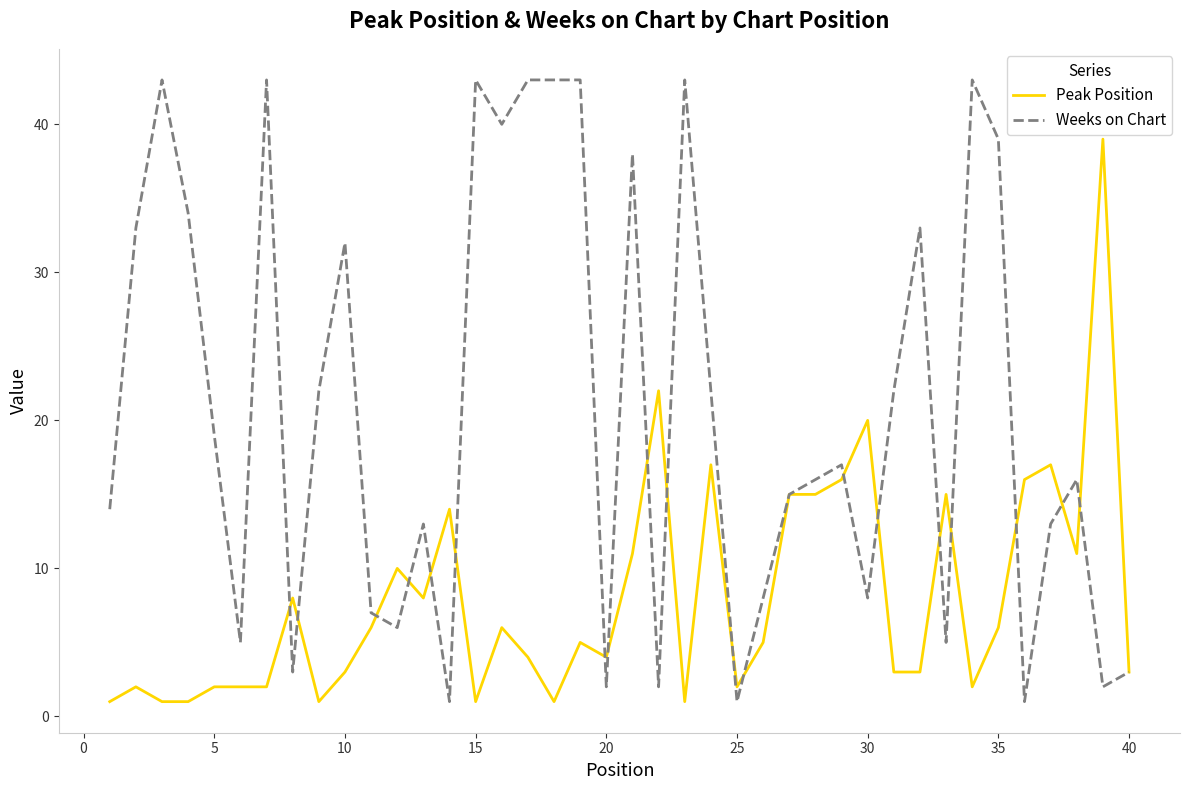

Which series has the largest total across all categories?

Weeks on Chart